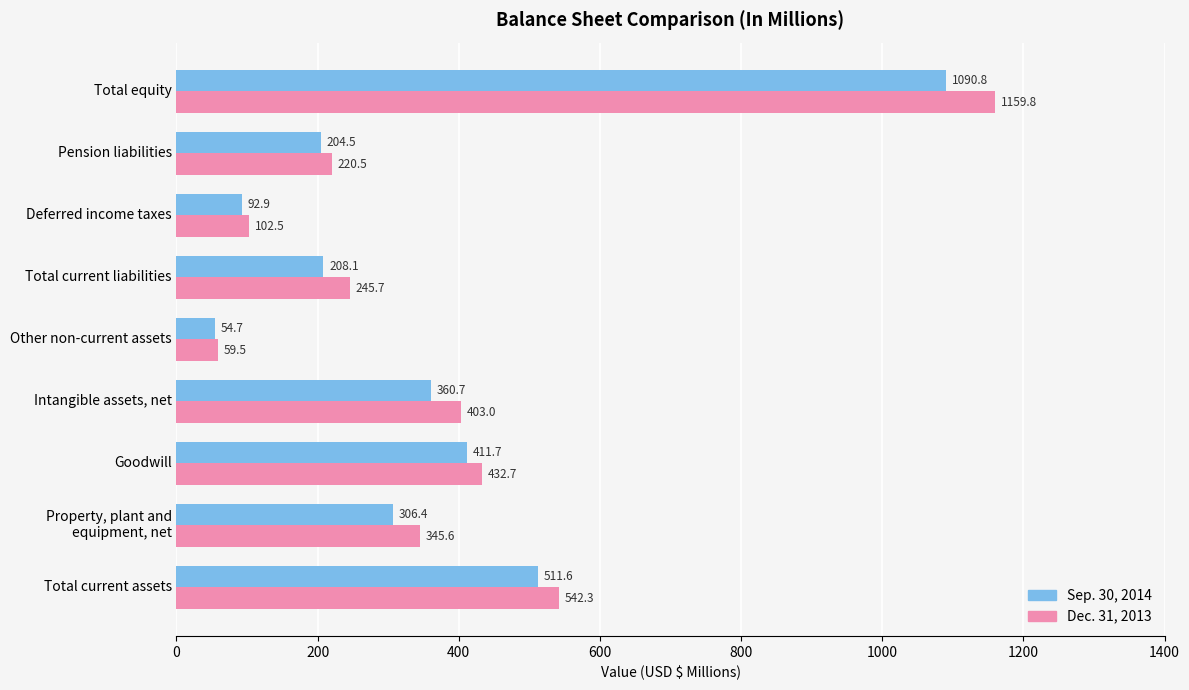

How many values in the Dec. 31, 2013 series are below 345?

4